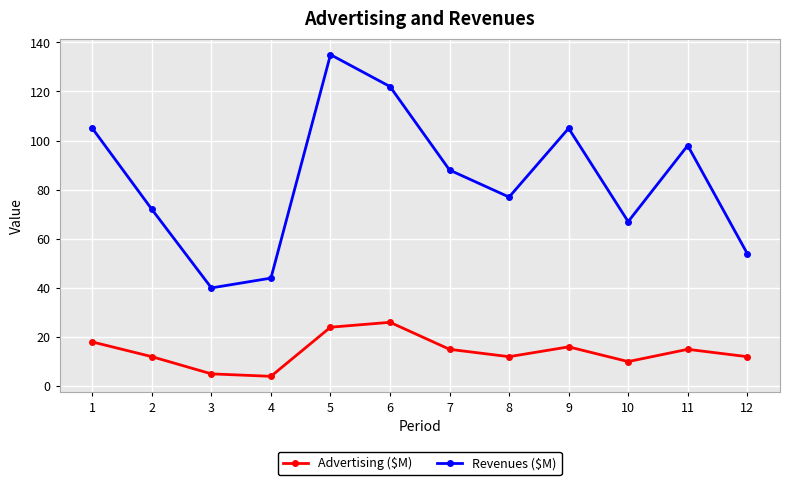

In Advertising ($M), how many points are lower than both neighbors (excluding endpoints)?

3